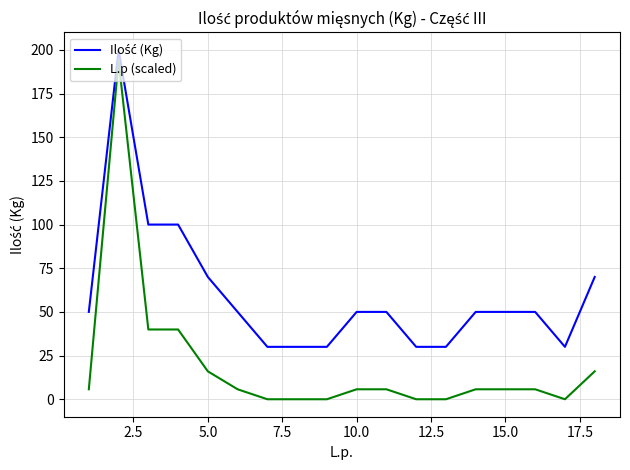

What is the maximum value shown in the chart?

200.0